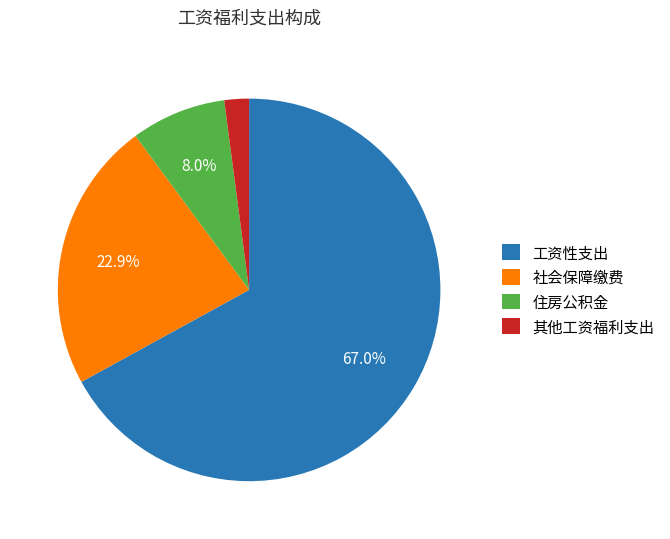

What is the ratio of the value at 工资性支出 to the value at 社会保障缴费?

2.9